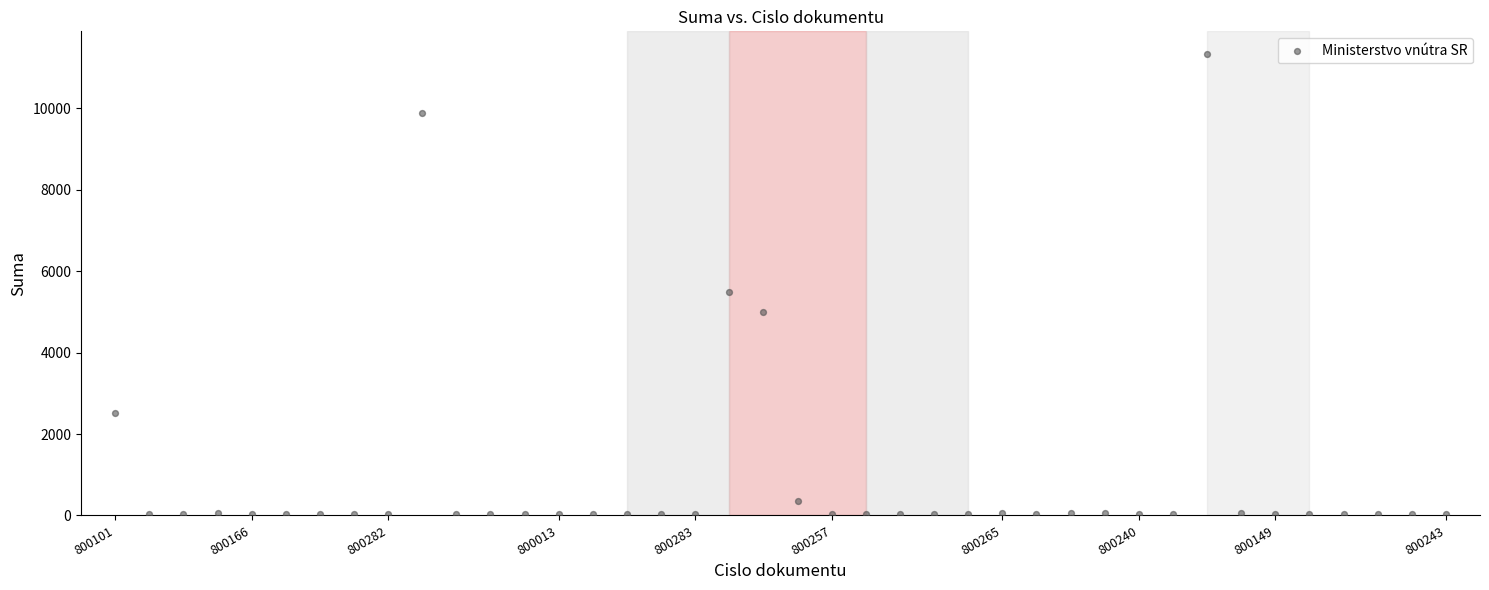

What is the range of Y values (max minus min)?

11283.6